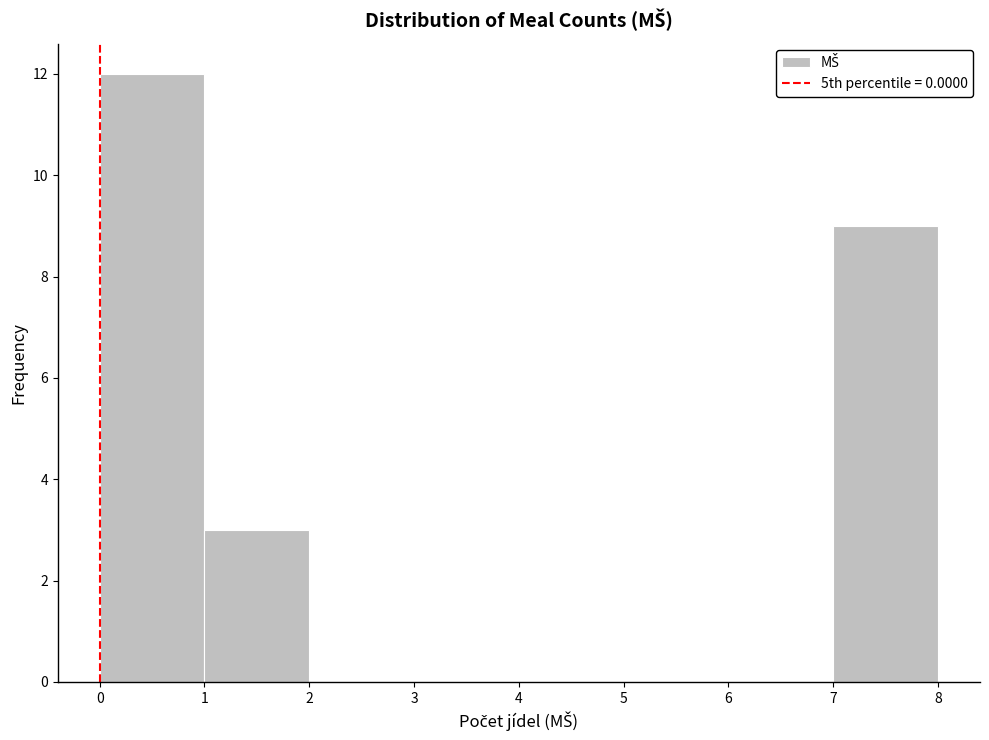

Over which range of the x-axis is the bar tallest?

0 to 1